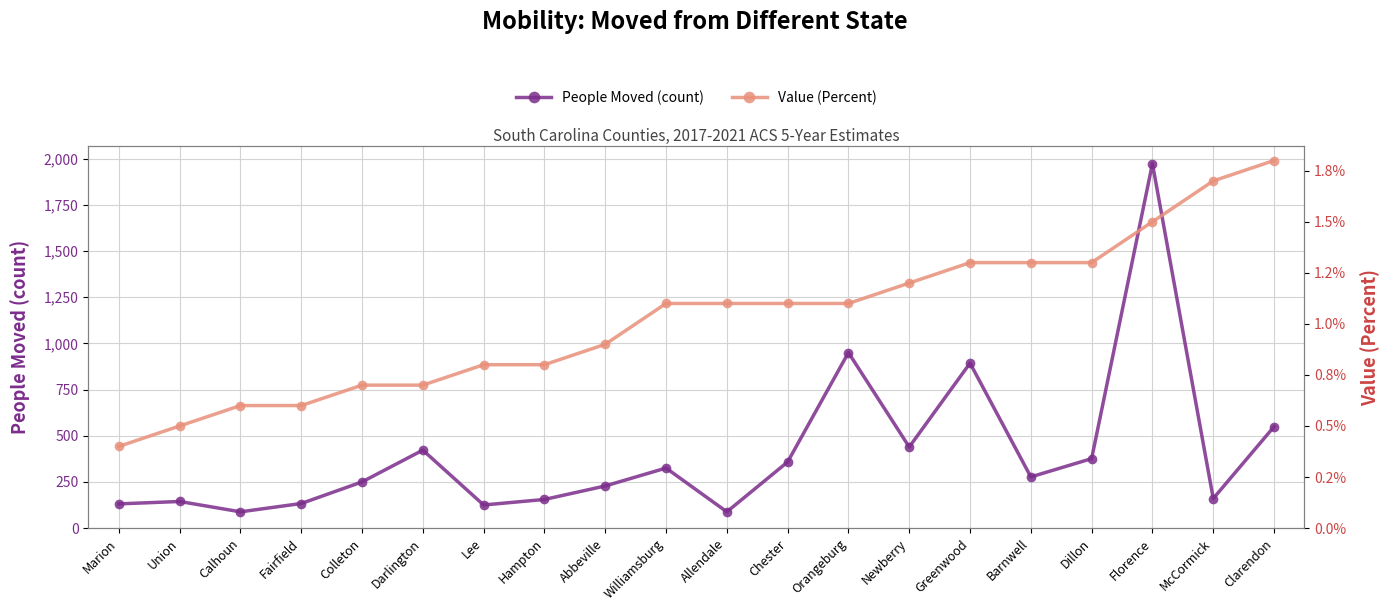

What is the spread (max minus min) of values at Chester?

356.9